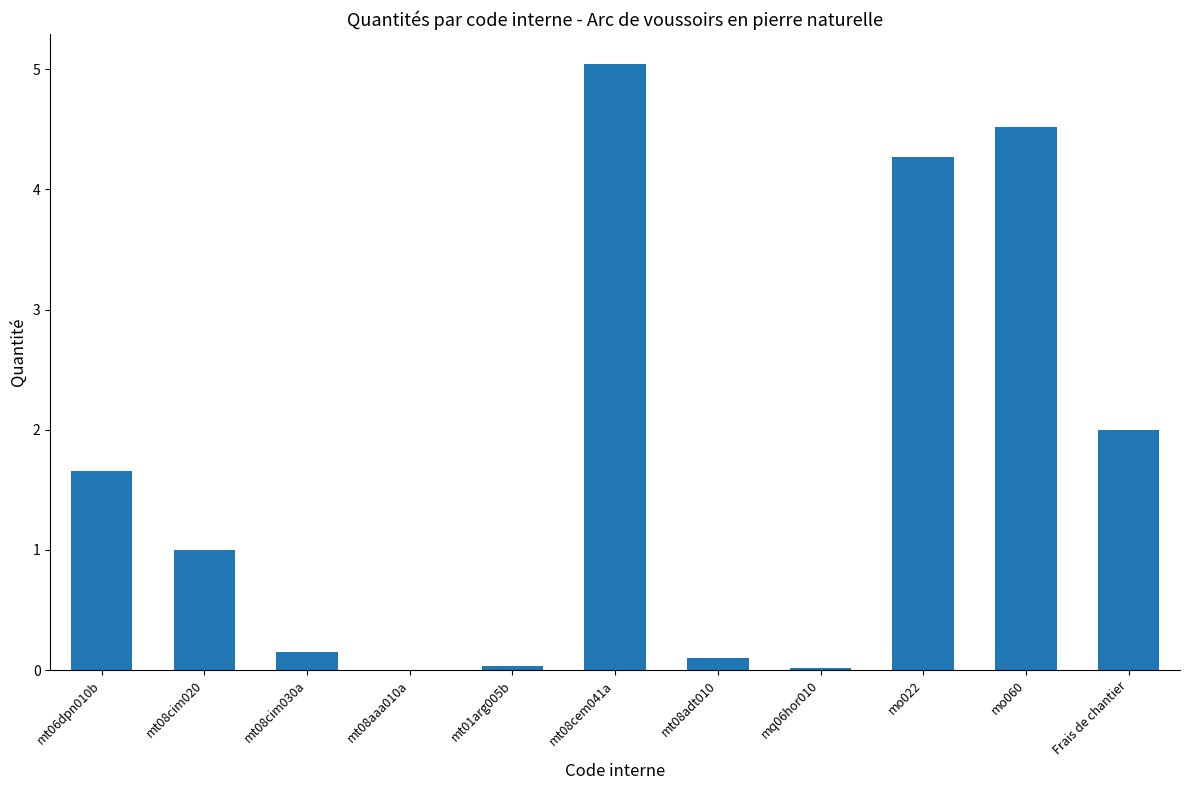

What is the approximate value at mt06dpn010b?

1.7